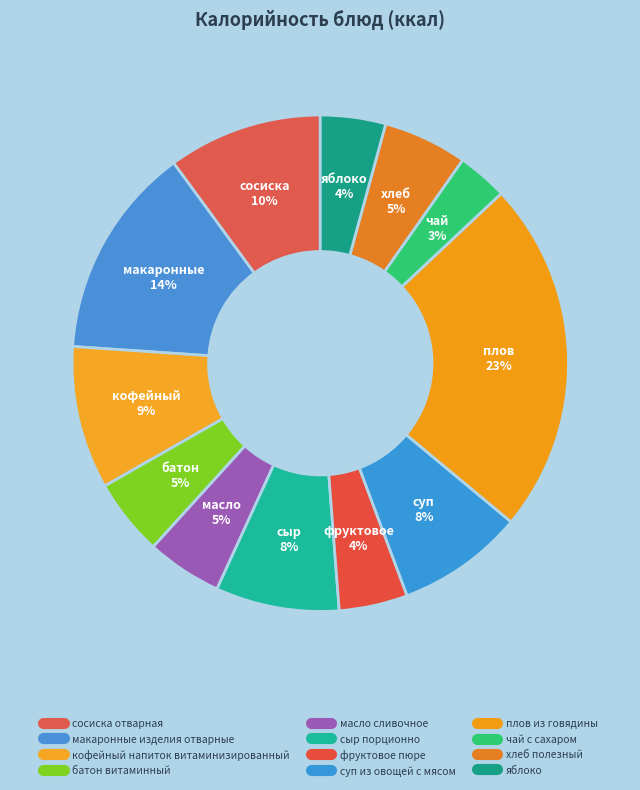

Rank the categories by value from lowest to highest.

чай с сахаром, яблоко, фруктовое пюре, масло сливочное, батон витаминный, хлеб полезный, сыр порционно, суп из овощей с мясом, кофейный напиток витаминизированный, сосиска отварная, макаронные изделия отварные, плов из говядины